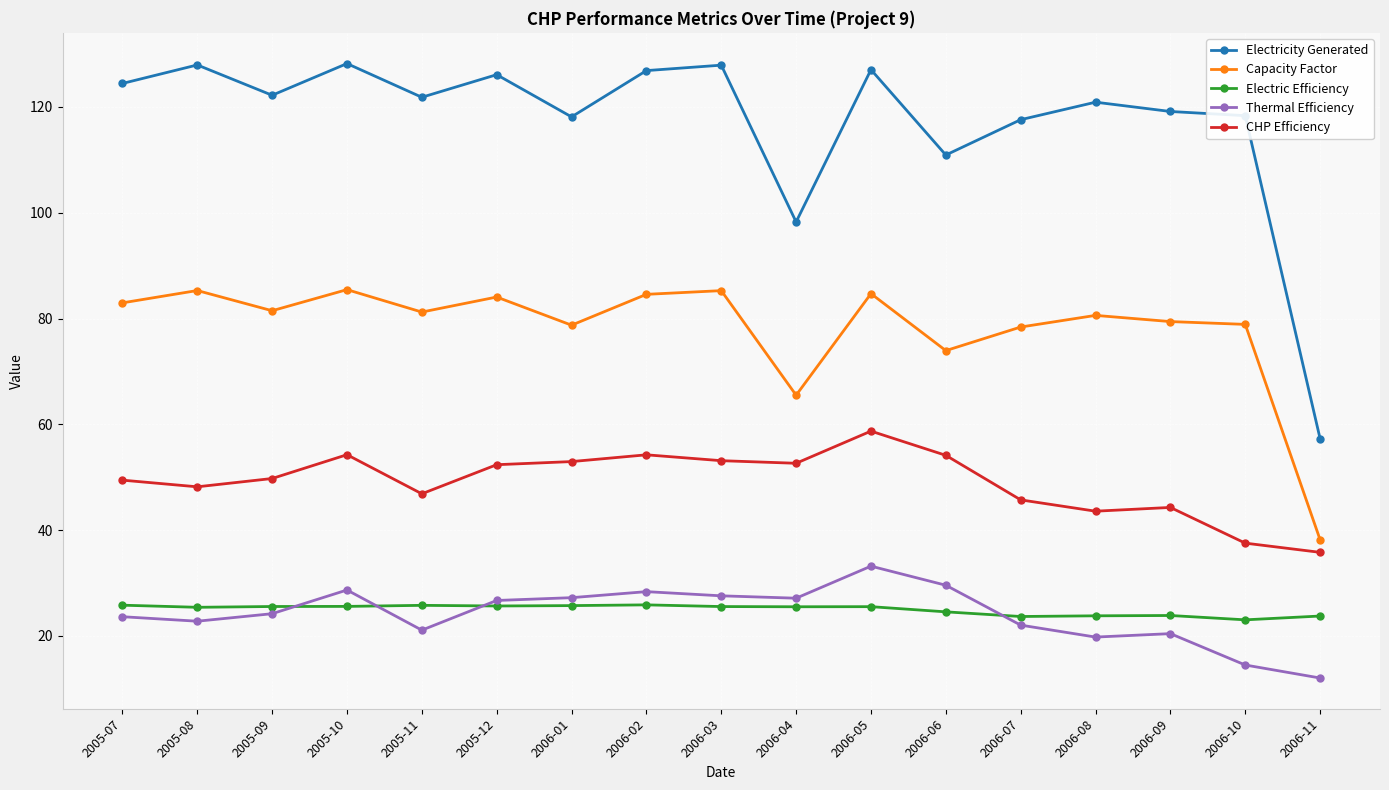

What is the spread (max minus min) of values at 2005-10?

102.6